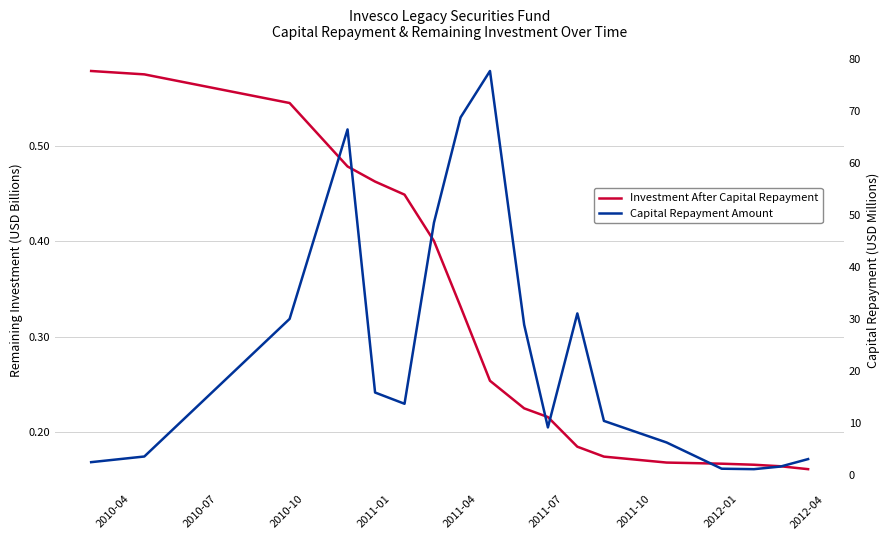

How many series are shown in this chart?

2